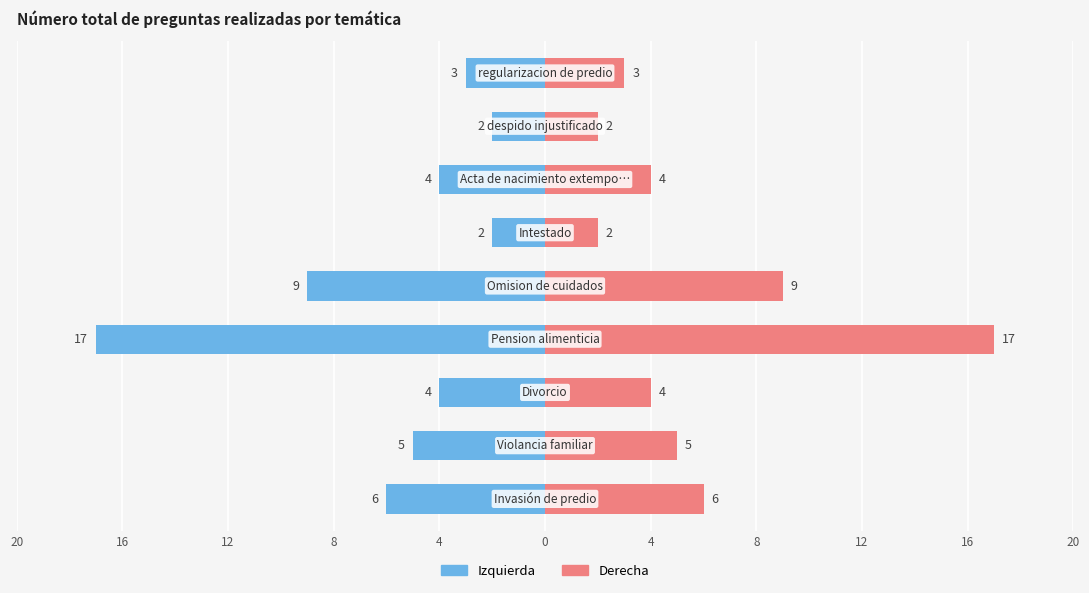

How many bars are there in total?

18